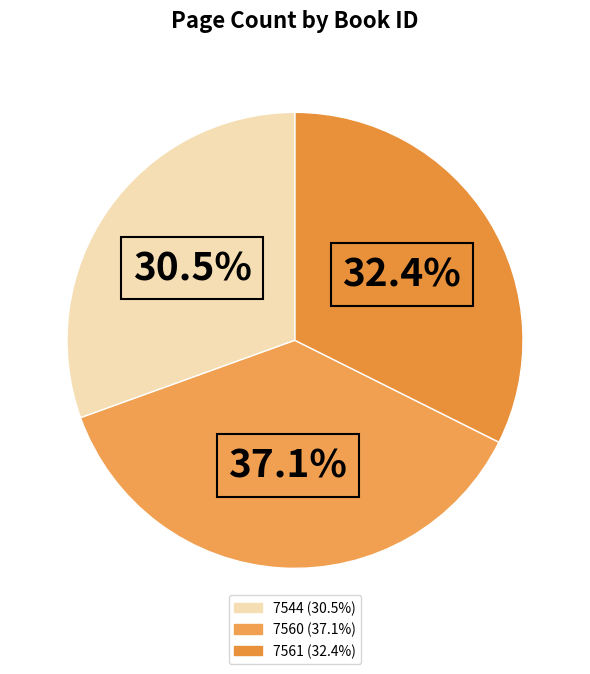

What is the ratio of the value at 7544 to the value at 7561?

0.9